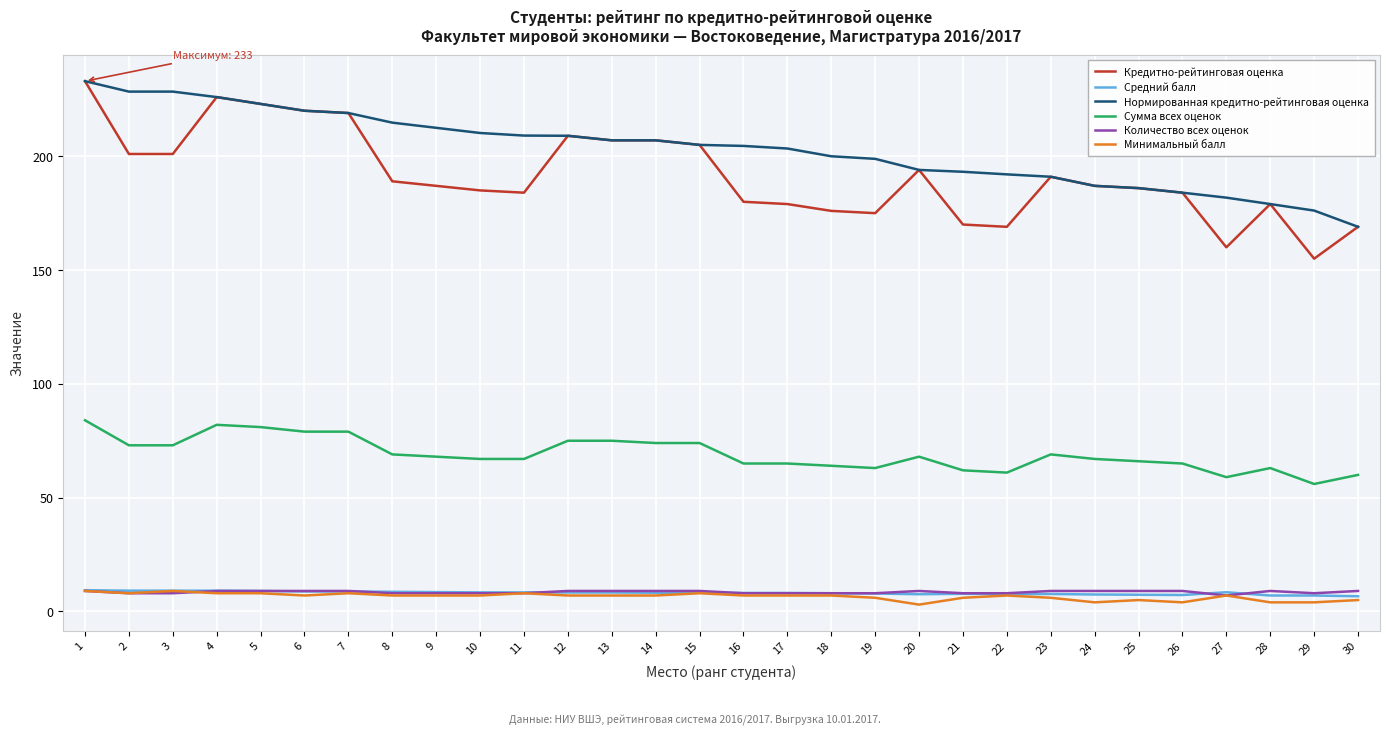

What is the greatest value displayed?

233.0